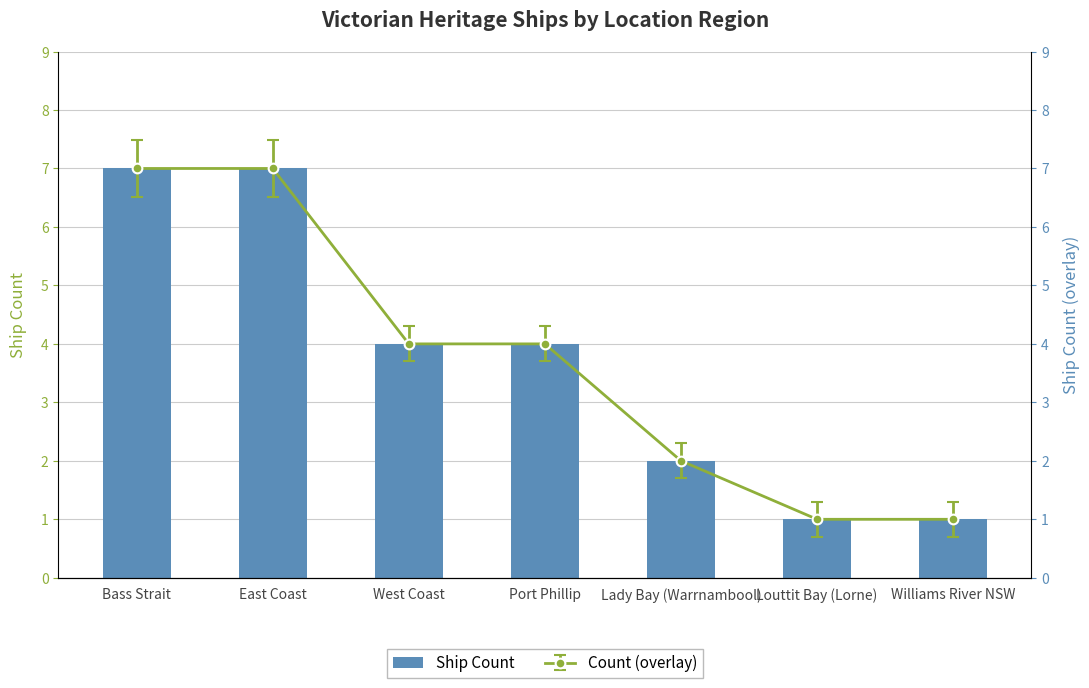

Approximately how many times larger is the value at Port Phillip compared to West Coast?

1.0